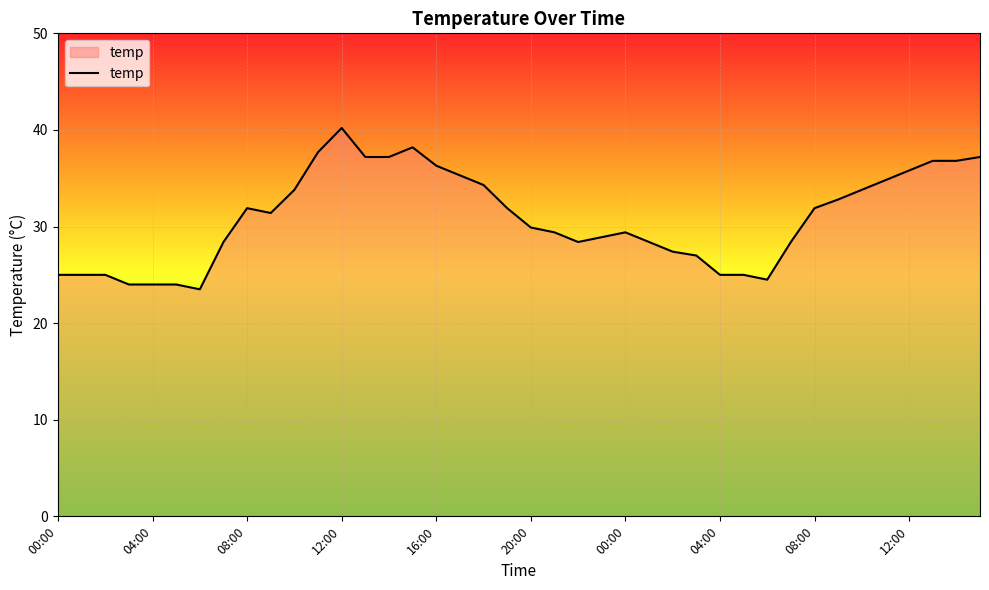

What is the sum of all values?

1235.9